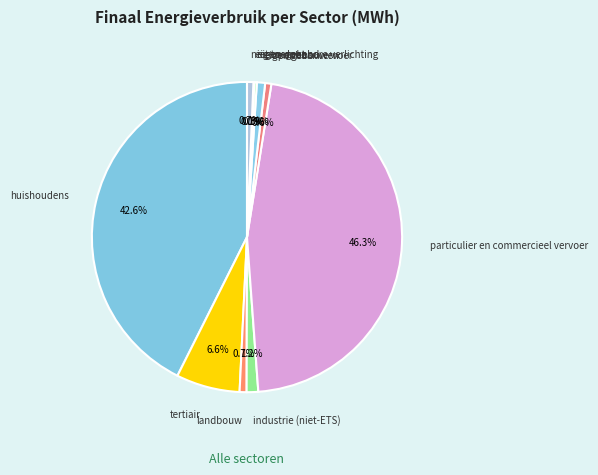

Rank the categories by value from lowest to highest.

eigen vloot, eigen openbare verlichting, openbaar vervoer, niet toegekend, landbouw, eigen gebouwen, industrie (niet-ETS), tertiair, huishoudens, particulier en commercieel vervoer